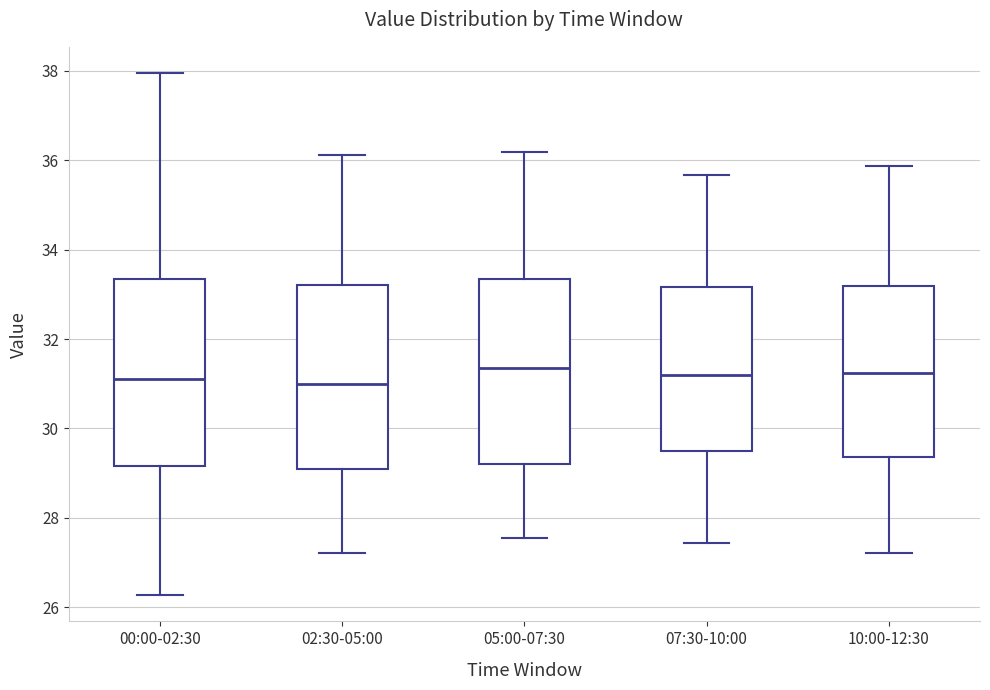

Reading left to right, read every box against the y-axis: the position of its median line, the range the box covers, and the ends of its whiskers. The values are not printed on the chart, so give them approximately, as read against the axis.

00:00-02:30: median 31.2, box 29.2 to 33.4, whiskers 26.2 to 38.0
02:30-05:00: median 31.0, box 29.0 to 33.2, whiskers 27.2 to 36.2
05:00-07:30: median 31.4, box 29.2 to 33.4, whiskers 27.6 to 36.2
07:30-10:00: median 31.2, box 29.4 to 33.2, whiskers 27.4 to 35.6
10:00-12:30: median 31.2, box 29.4 to 33.2, whiskers 27.2 to 35.8